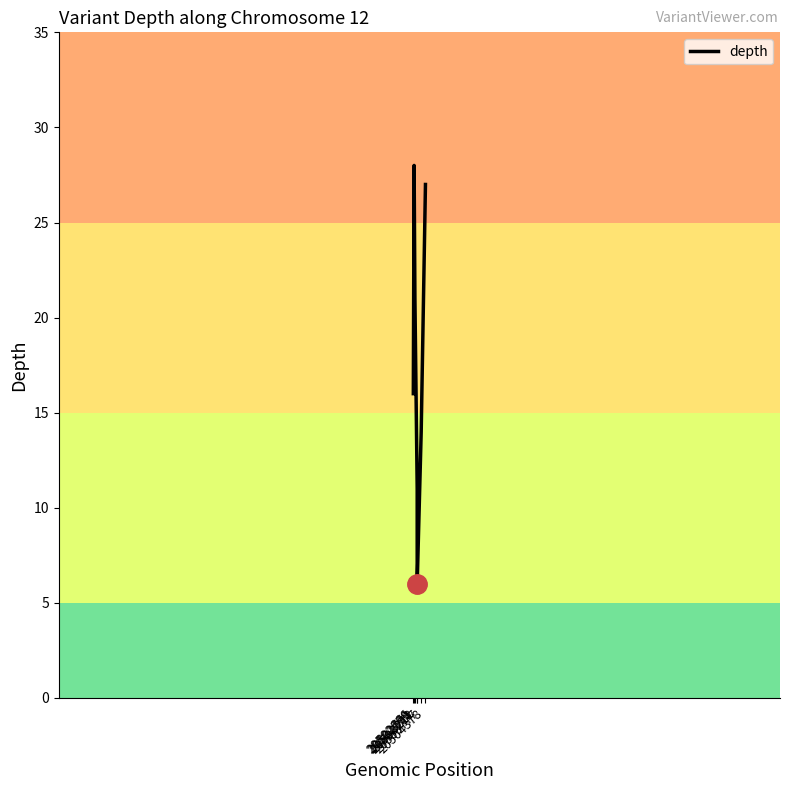

What is the change in value from 20502666 to 20503212?

-10